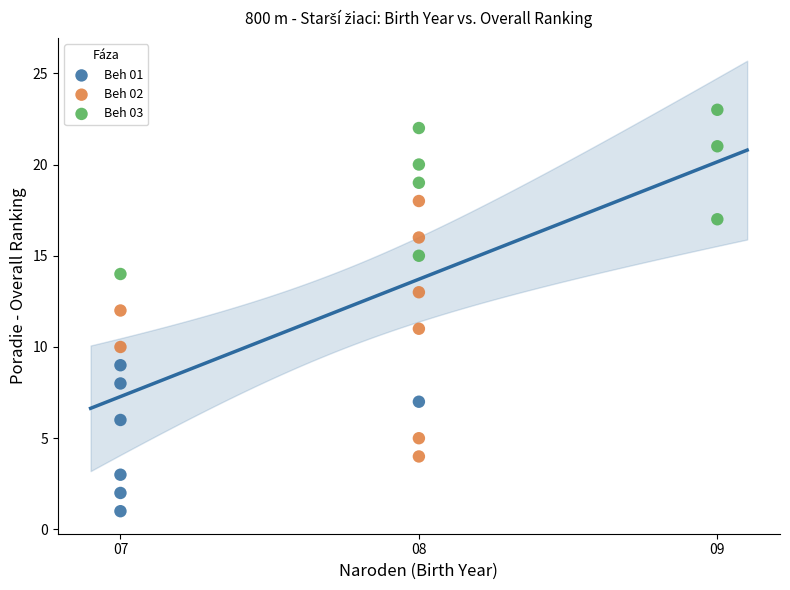

Which series reaches the maximum Y coordinate?

Beh 03